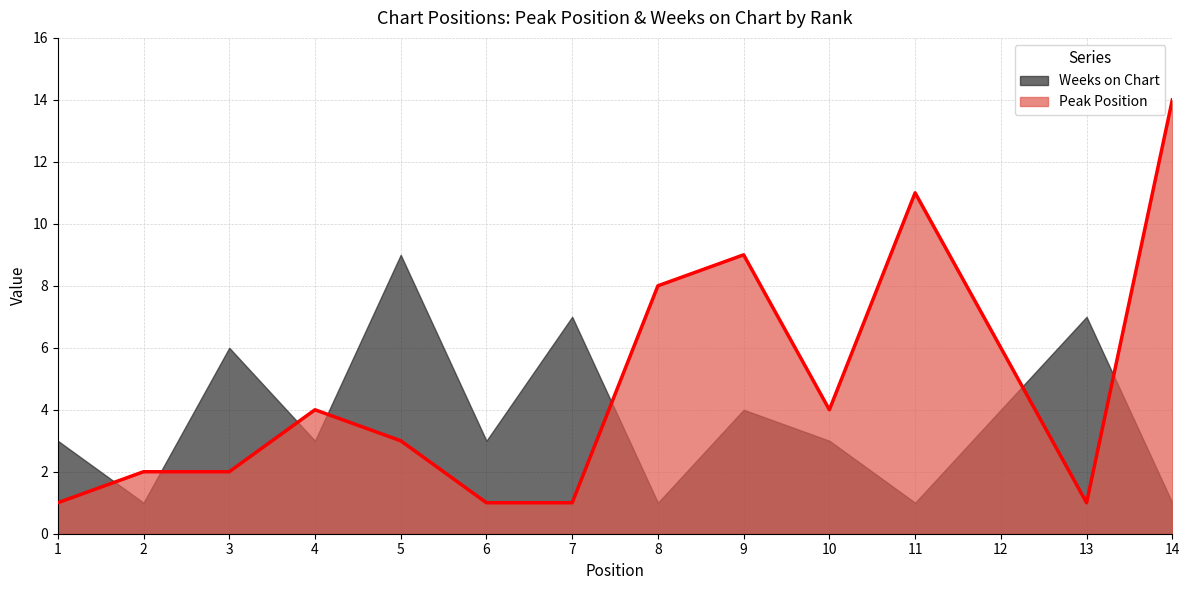

Where does the data first go above 4?

8